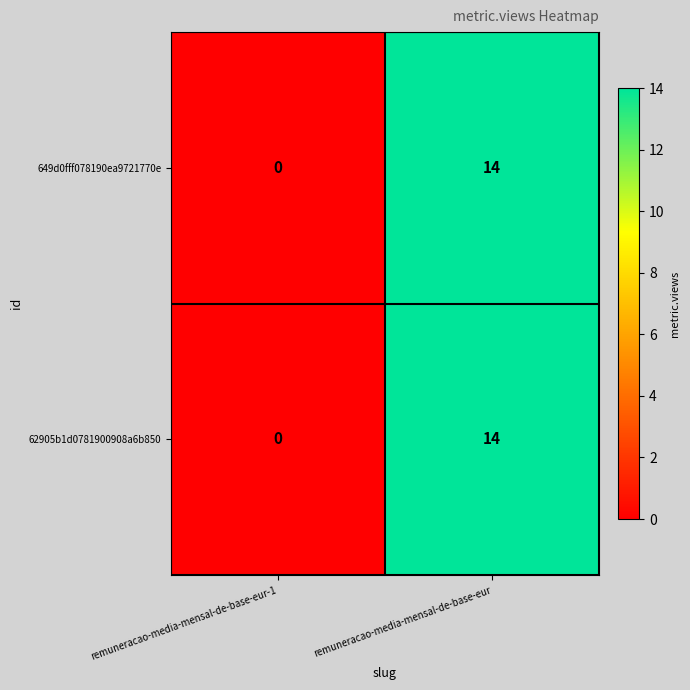

What is the sum of all 62905b1d0781900908a6b850 values?

14